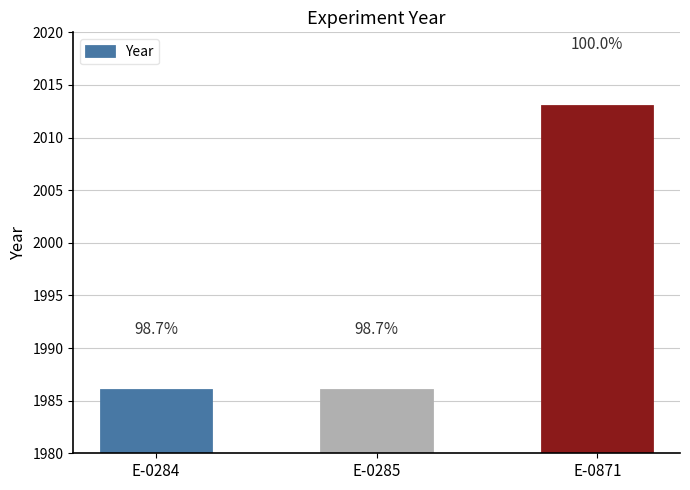

List the labels in order of value, smallest first.

E-0284, E-0285, E-0871